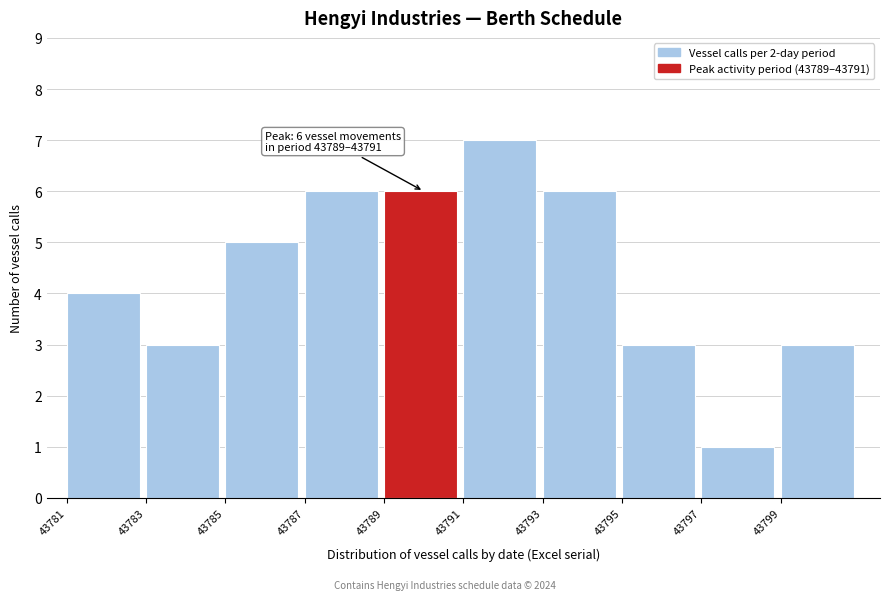

Which range on the x-axis has the tallest bar?

43791 to 43793